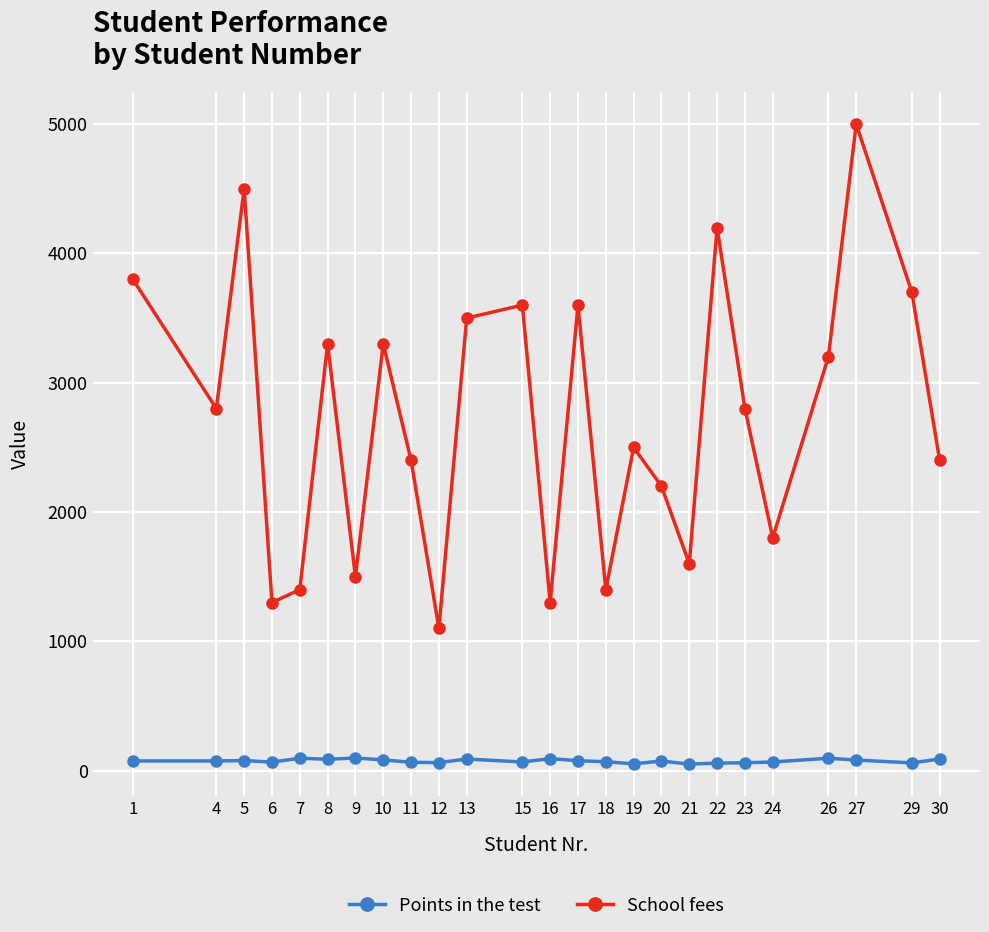

At which category does School fees reach its first local valley?

4